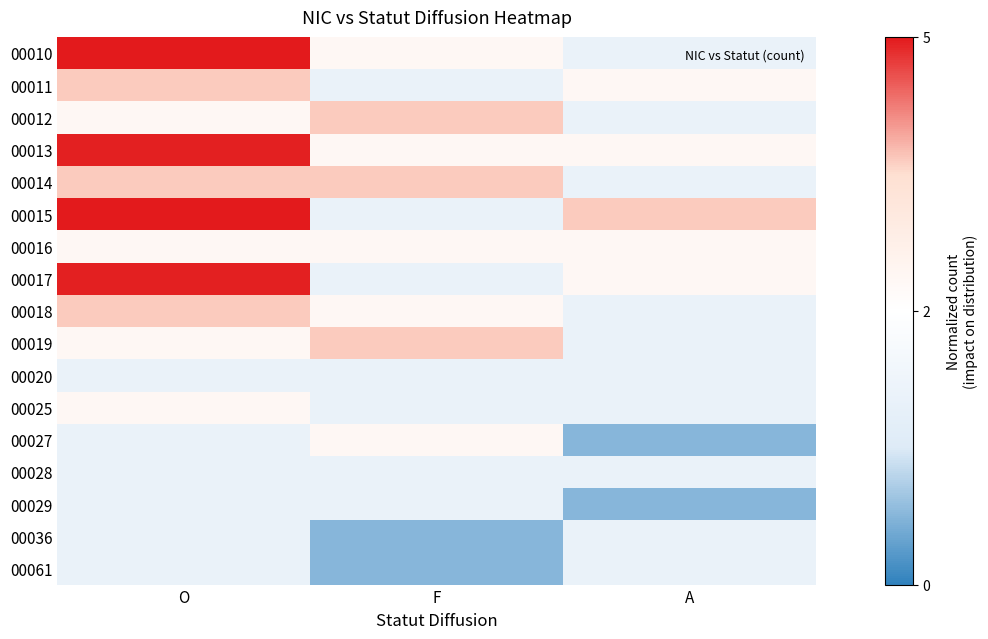

Rank the series by their maximum value, from lowest to highest.

00020, 00028, 00029, 00036, 00061, 00016, 00025, 00027, 00011, 00012, 00014, 00018, 00019, 00013, 00017, 00010, 00015